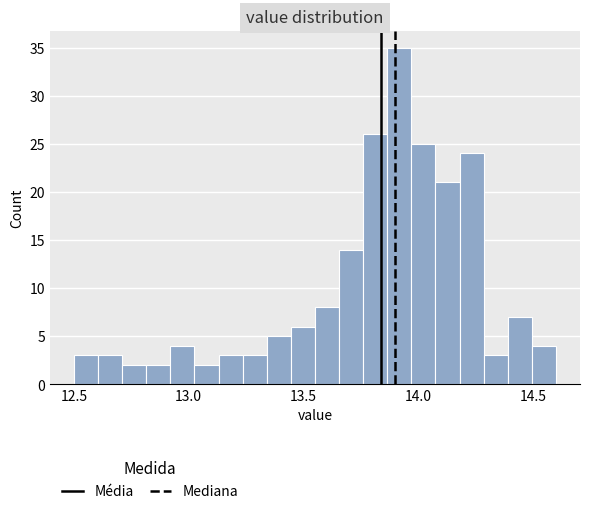

Read against the x-axis, roughly where is the centre of the tallest bar?

13.90